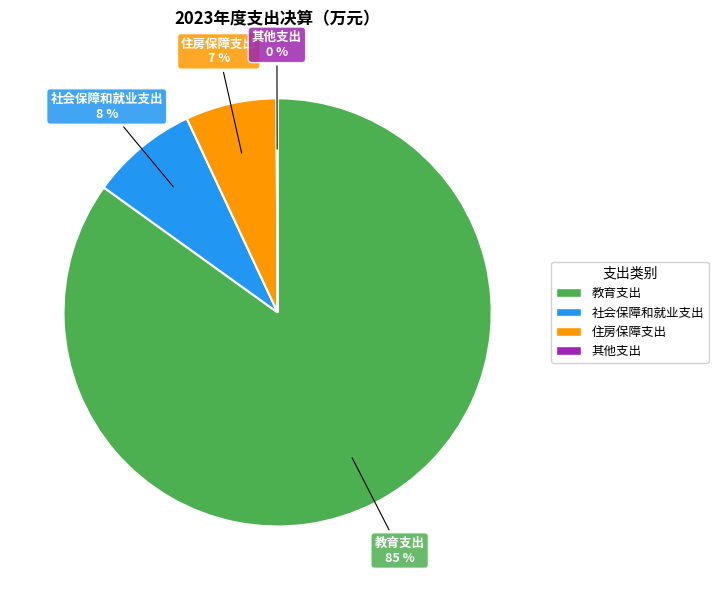

True or false: 住房保障支出 accounts for 1% of the total.

False